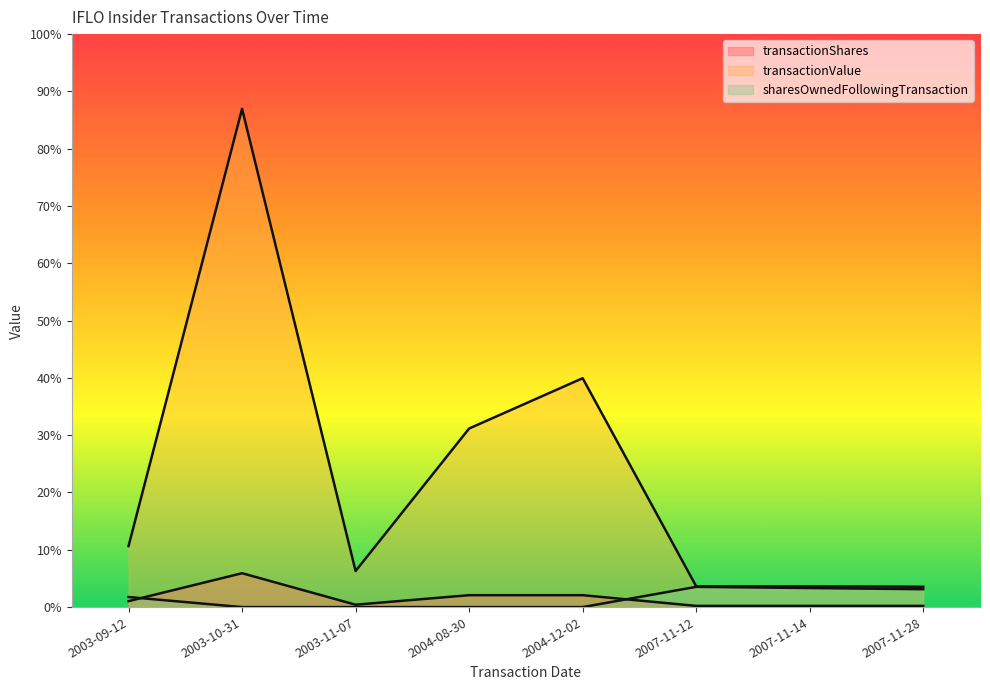

List the series in order of their peak value, lowest first.

sharesOwnedFollowingTransaction, transactionShares, transactionValue